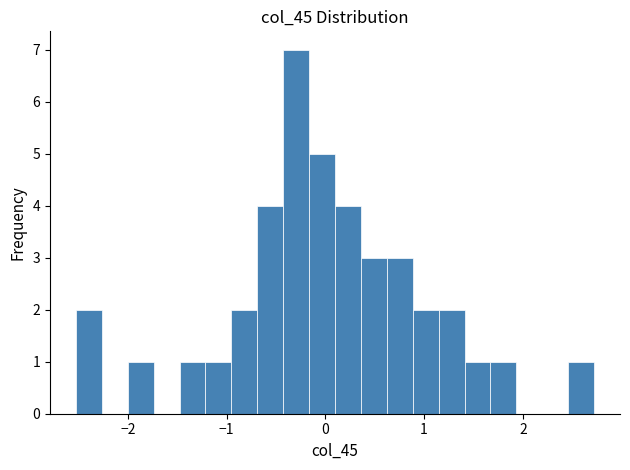

Read against the x-axis, roughly where is the centre of the tallest bar?

-0.3